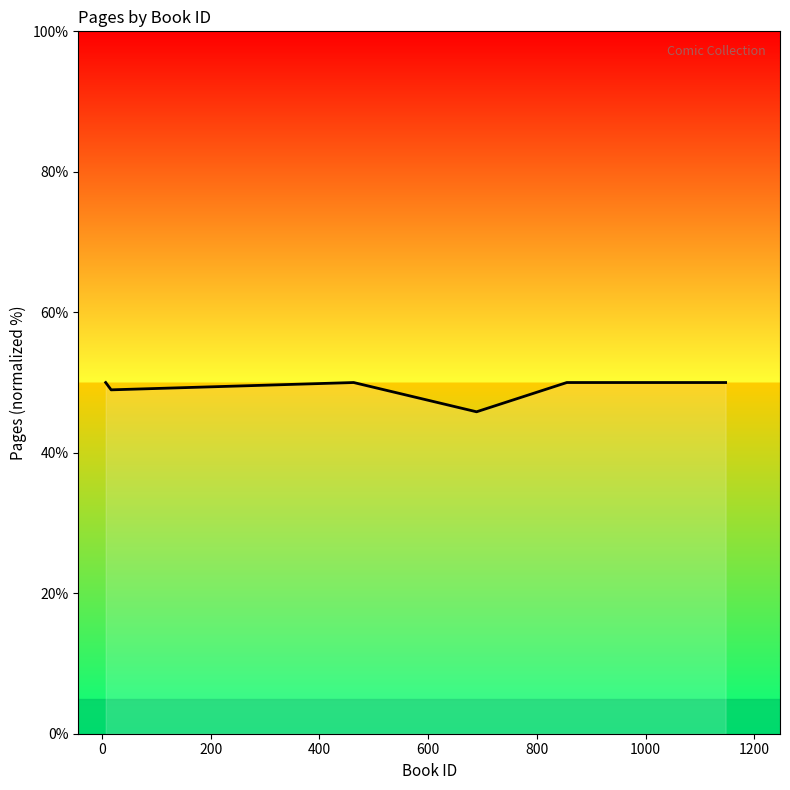

What is the maximum value shown in the chart?

50.0